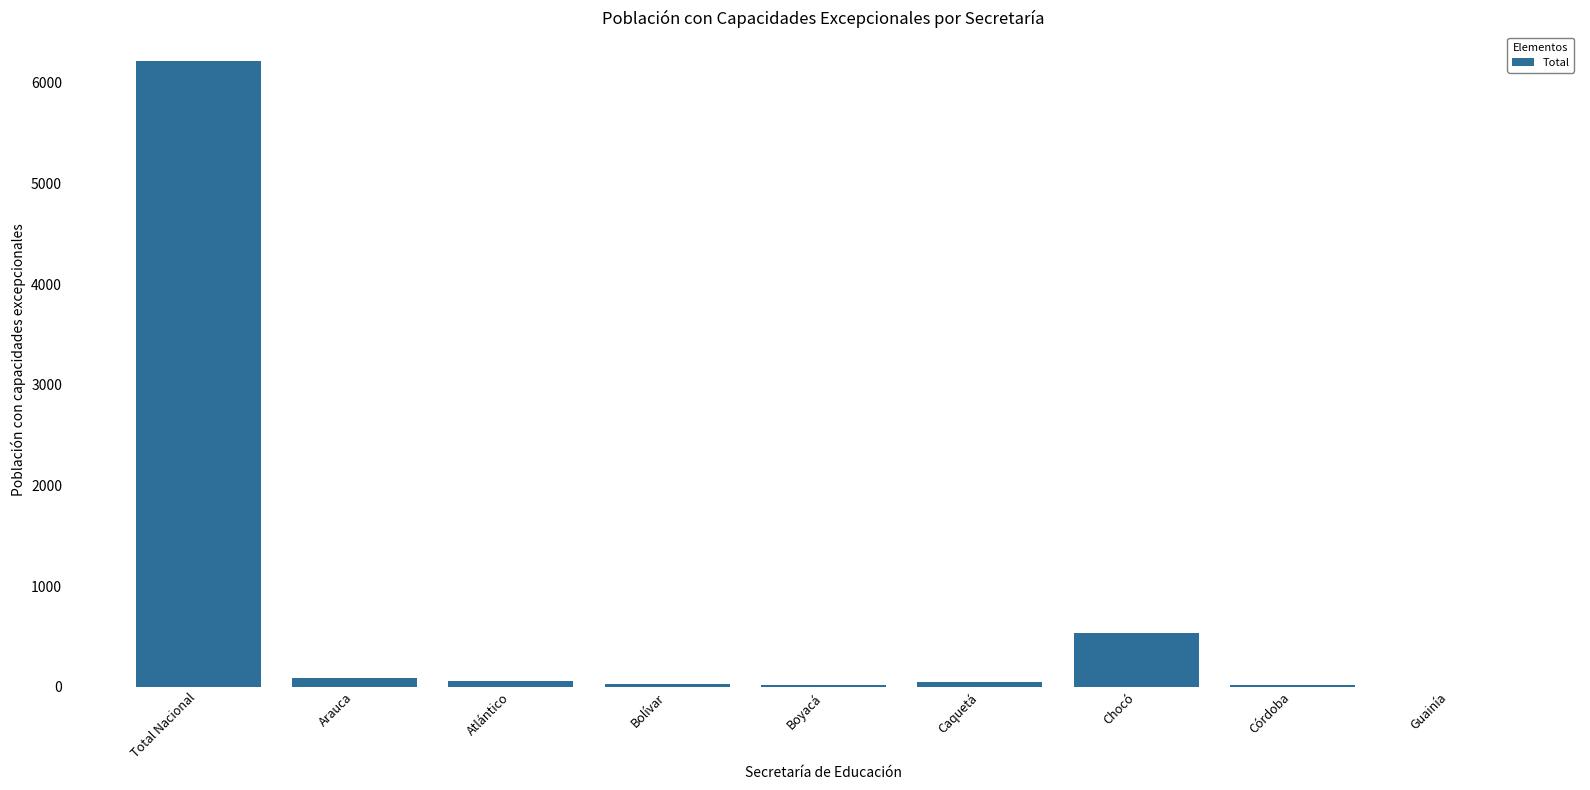

The chart shows a value of 4162 at Total Nacional. True or false?

False